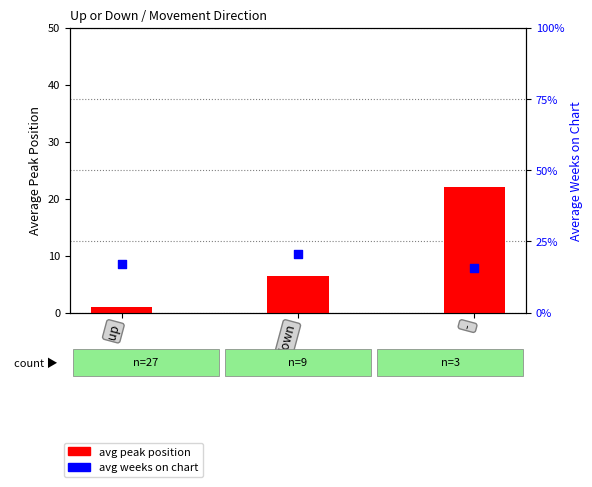

At which category is the sum across all series the highest?

-